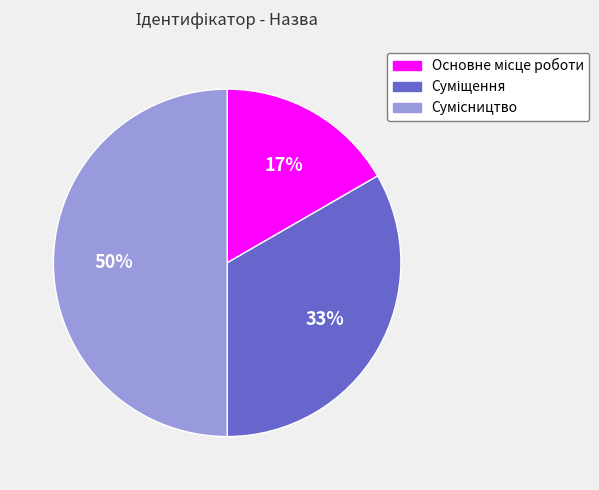

Count the number of slices in the pie.

3